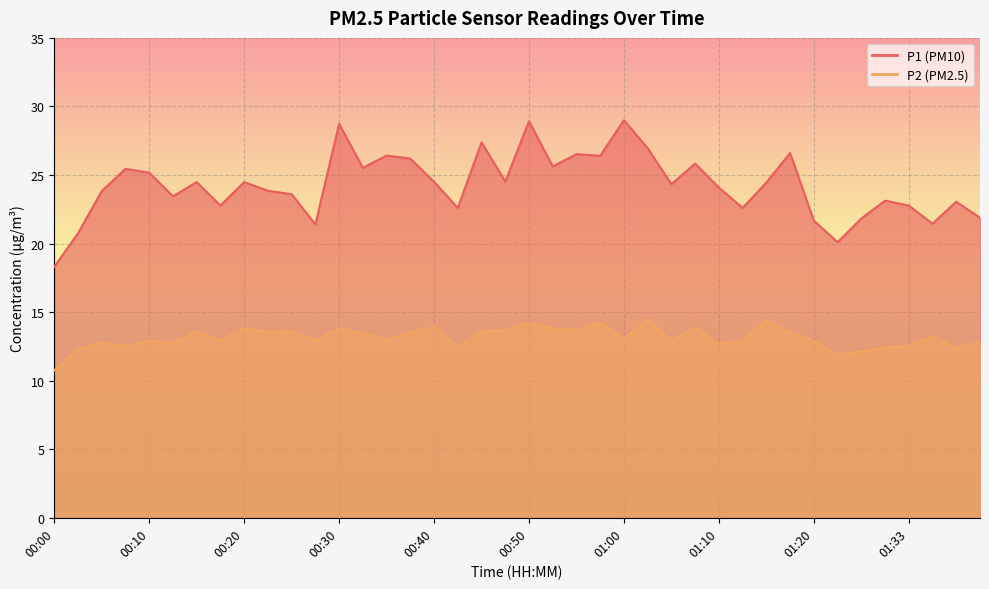

At which category is the sum across all series the highest?

00:50